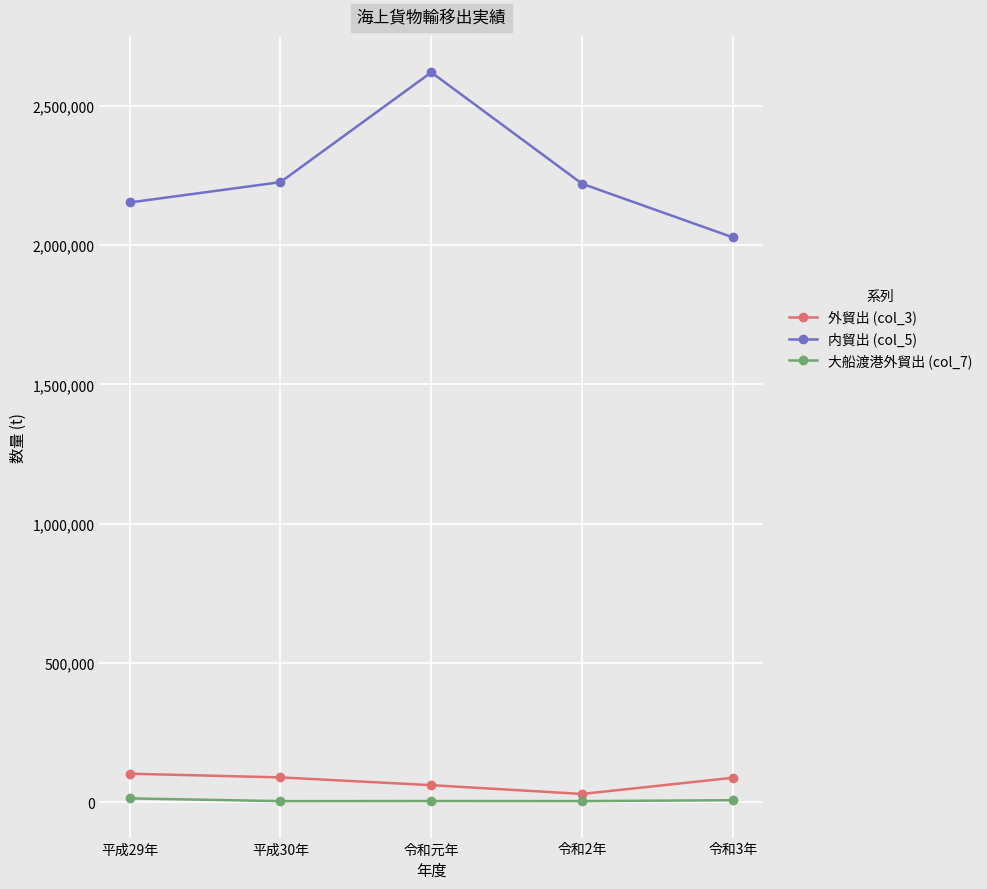

Which series has the largest range (max minus min)?

内貿出 (col_5)